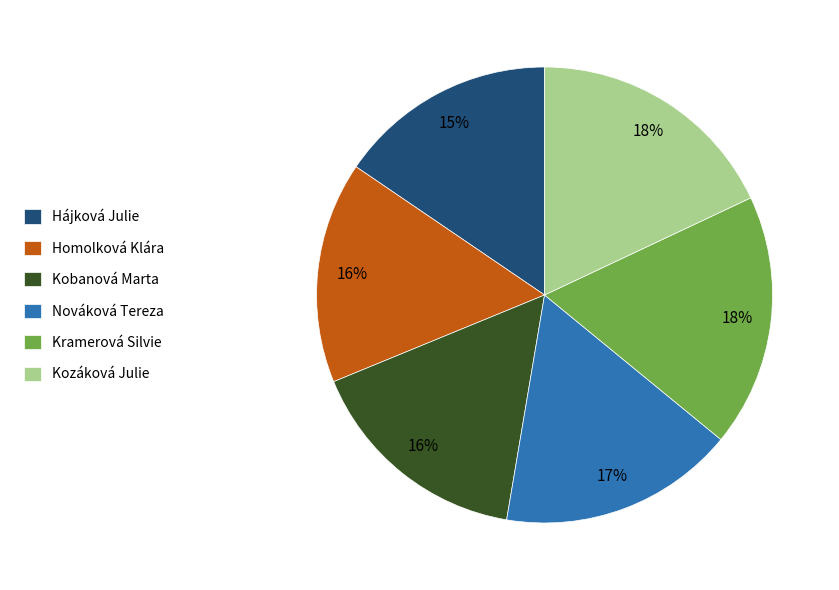

To the nearest percent, what is the combined percentage of Kobanová Marta and Homolková Klára?

32%